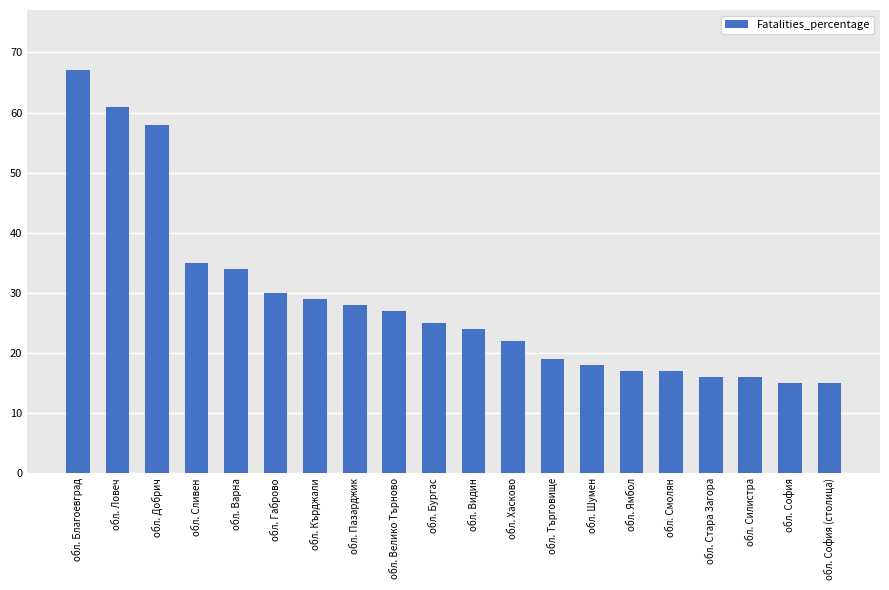

Reading right to left, transcribe all the data shown in this chart.

15	15	16	16	17	17	18	19	22	24	25	27	28	29	30	34	35	58	61	67